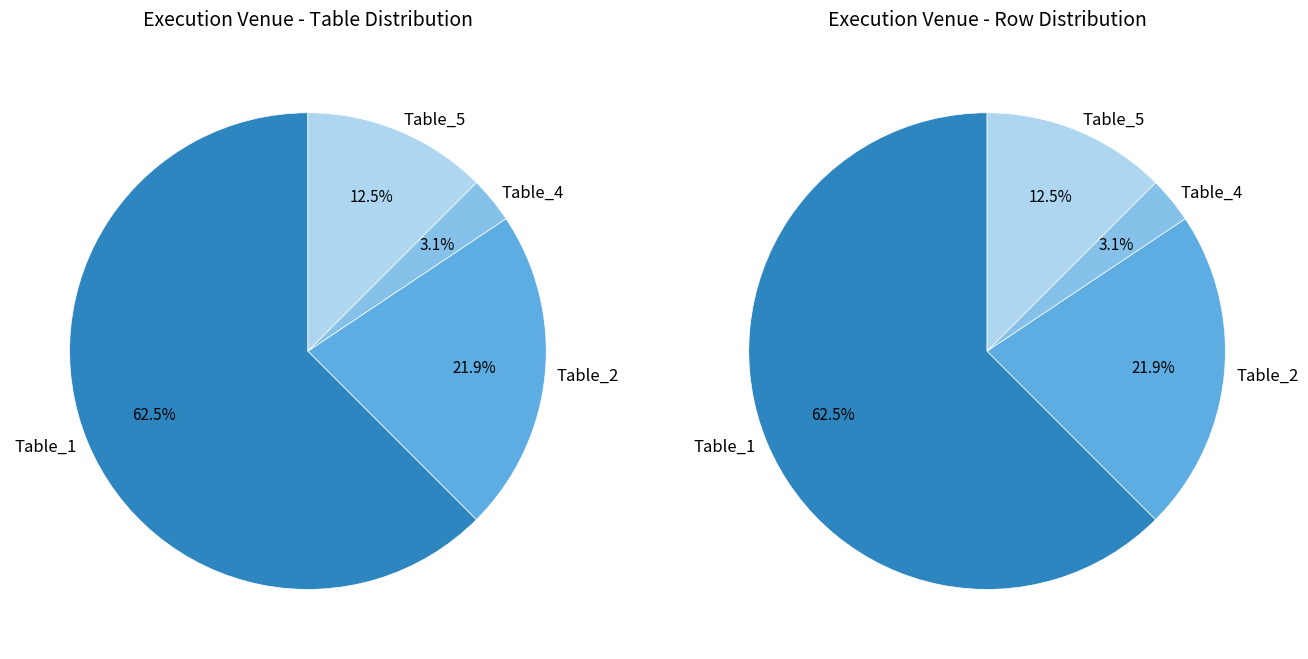

Count the number of slices in the pie.

4